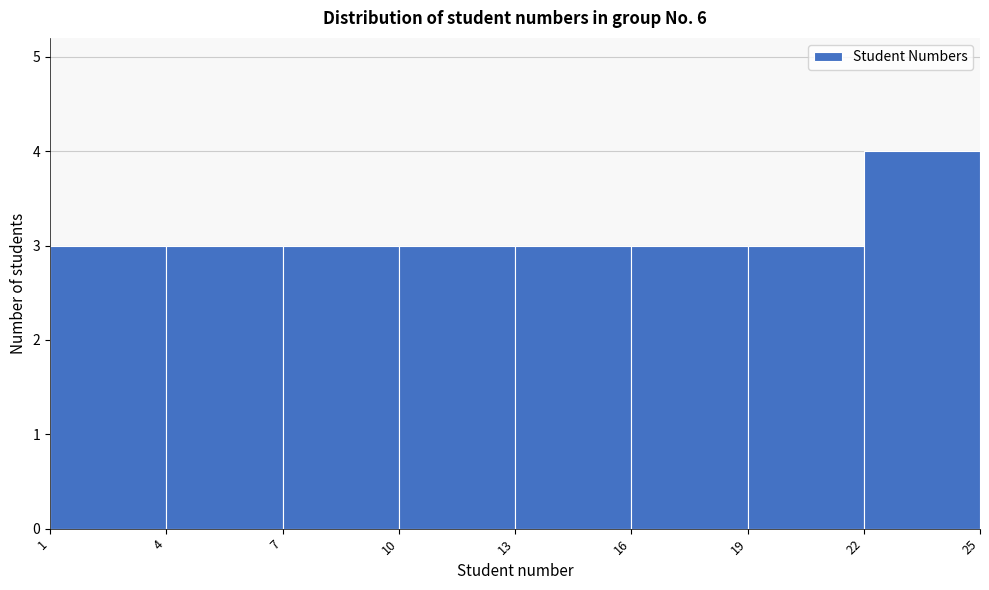

Reading left to right, list every bar in this chart as the range it spans on the x-axis followed by its height. The values are not printed on the chart, so give them approximately, as read against the axis.

1 to 4: 3
4 to 7: 3
7 to 10: 3
10 to 13: 3
13 to 16: 3
16 to 19: 3
19 to 22: 3
22 to 25: 4